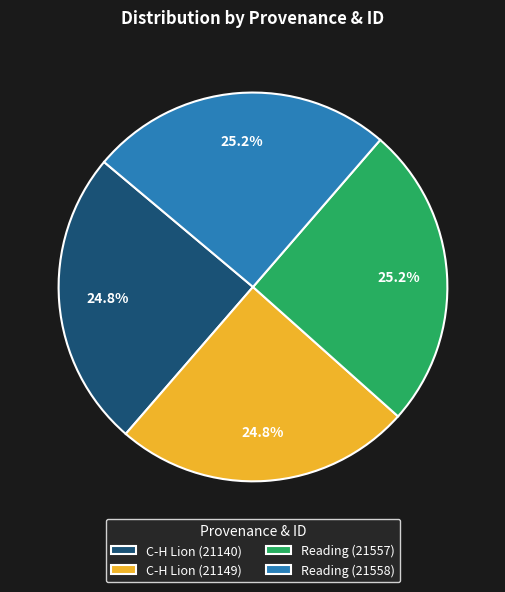

Approximately how many times larger is the value at C-H Lion (21140) compared to Reading (21557)?

1.0